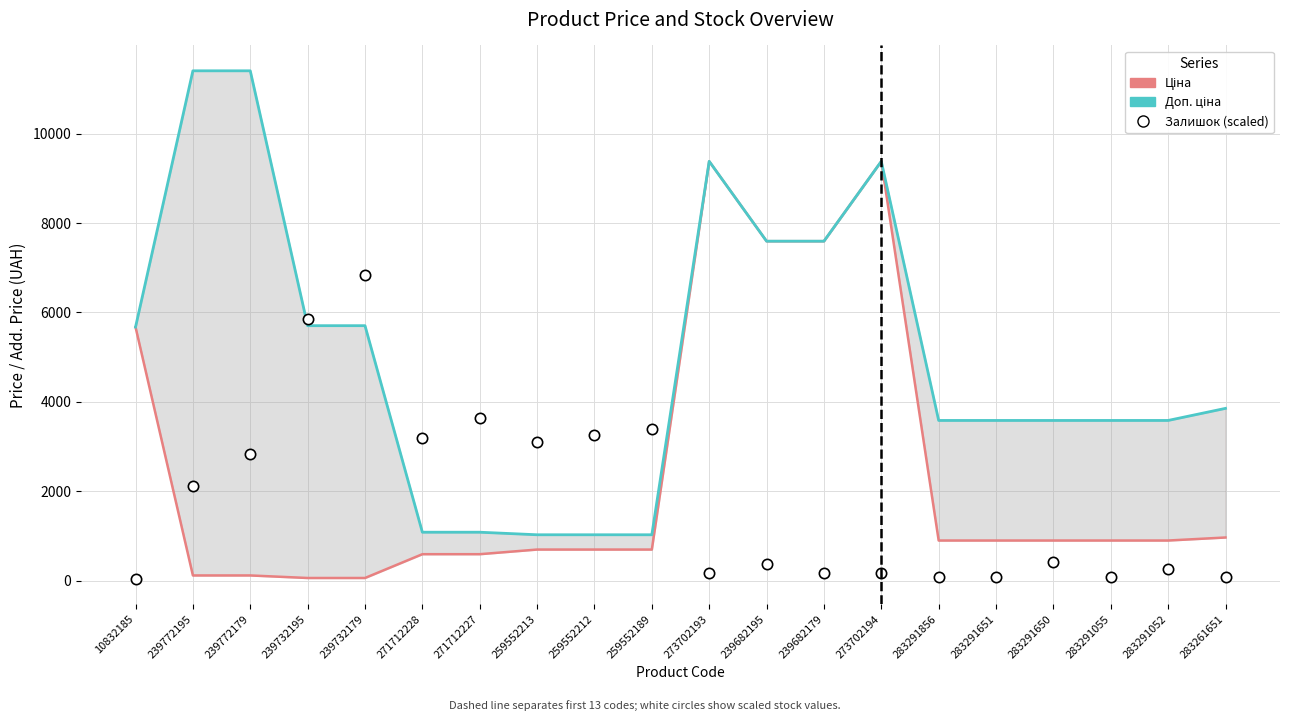

What are all the series names shown in the legend?

Ціна, Доп. ціна, Залишок (scaled)